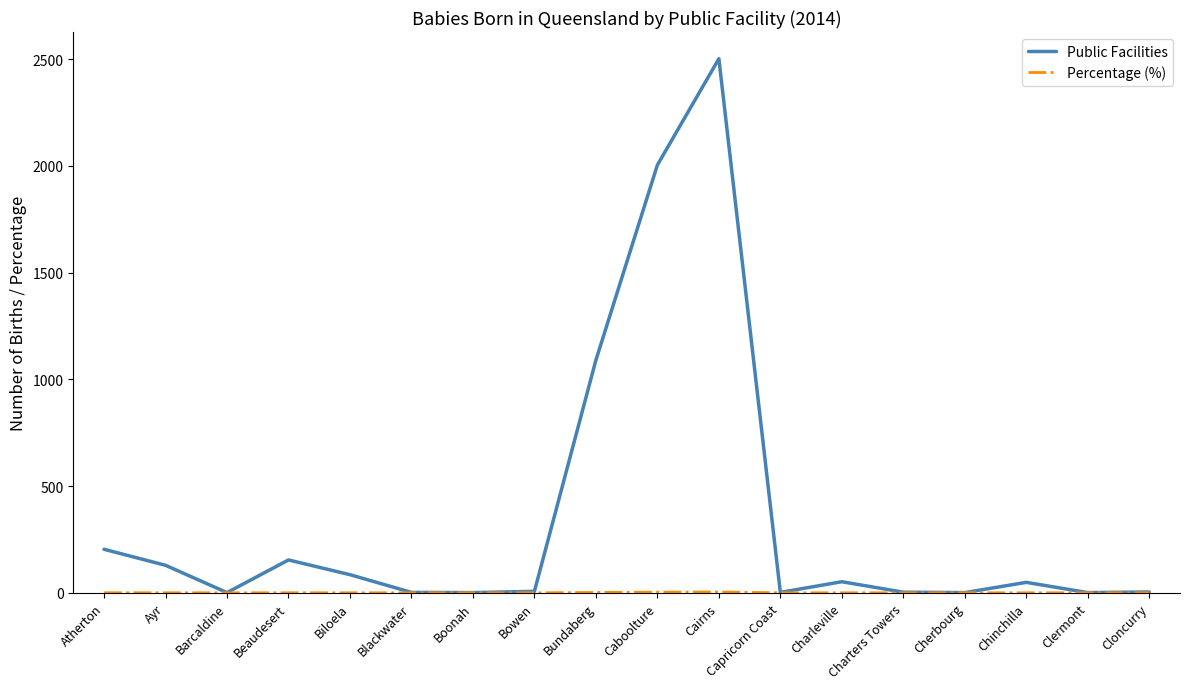

At which category does Public Facilities reach its first local valley?

Barcaldine